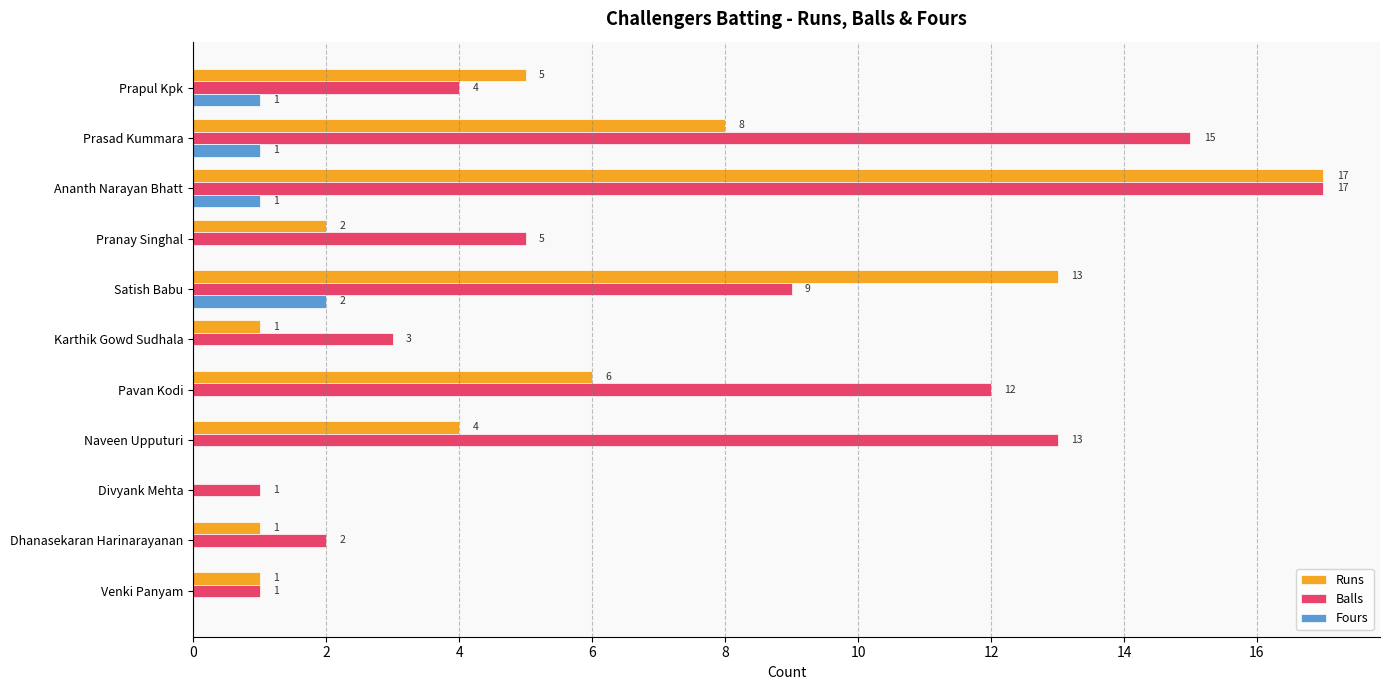

How many Fours values are between 0 and 1?

10